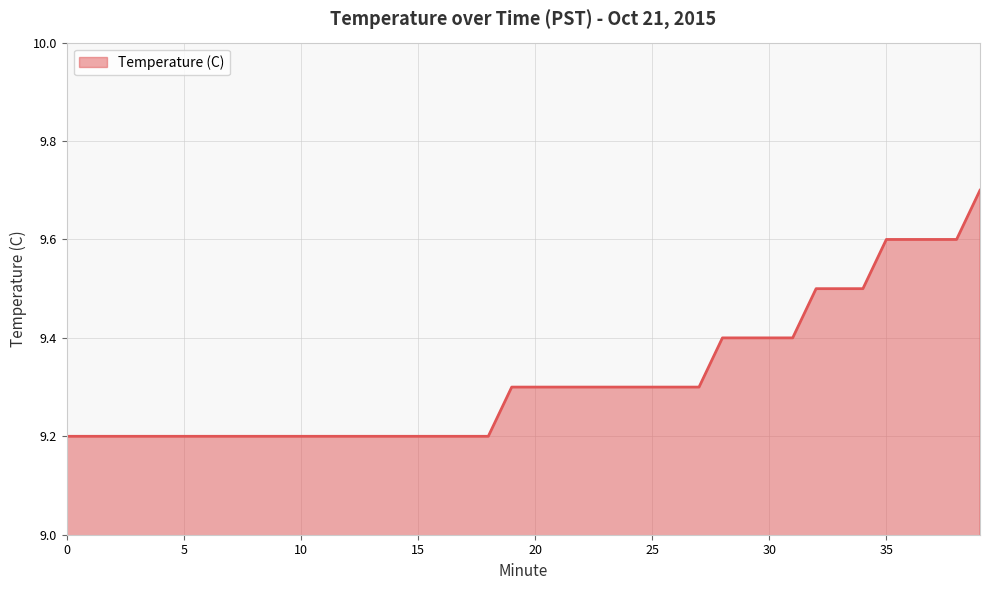

What is the difference between the maximum and minimum values?

0.5